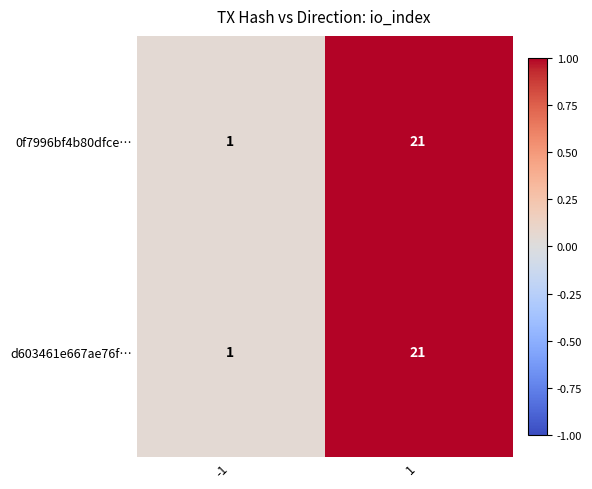

True or false: d603461e667ae76f… has a value of 13 at 1.

False